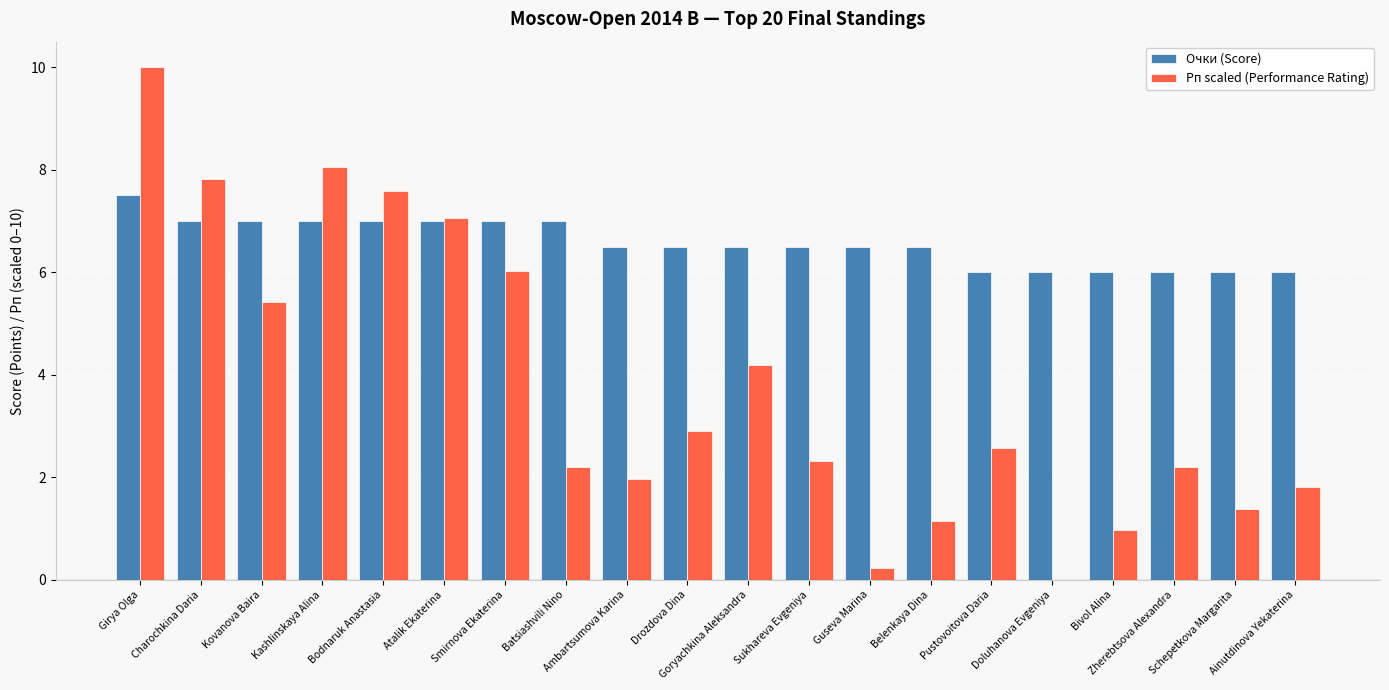

Read the Рп scaled (Performance Rating) value at Smirnova Ekaterina.

6.0